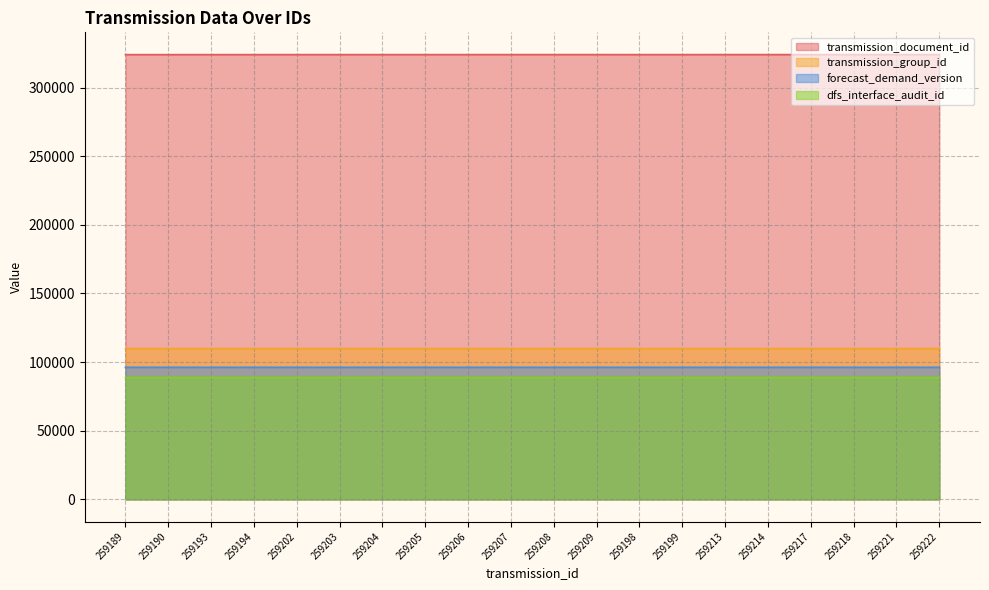

How many data points in transmission_group_id are above 109911?

8